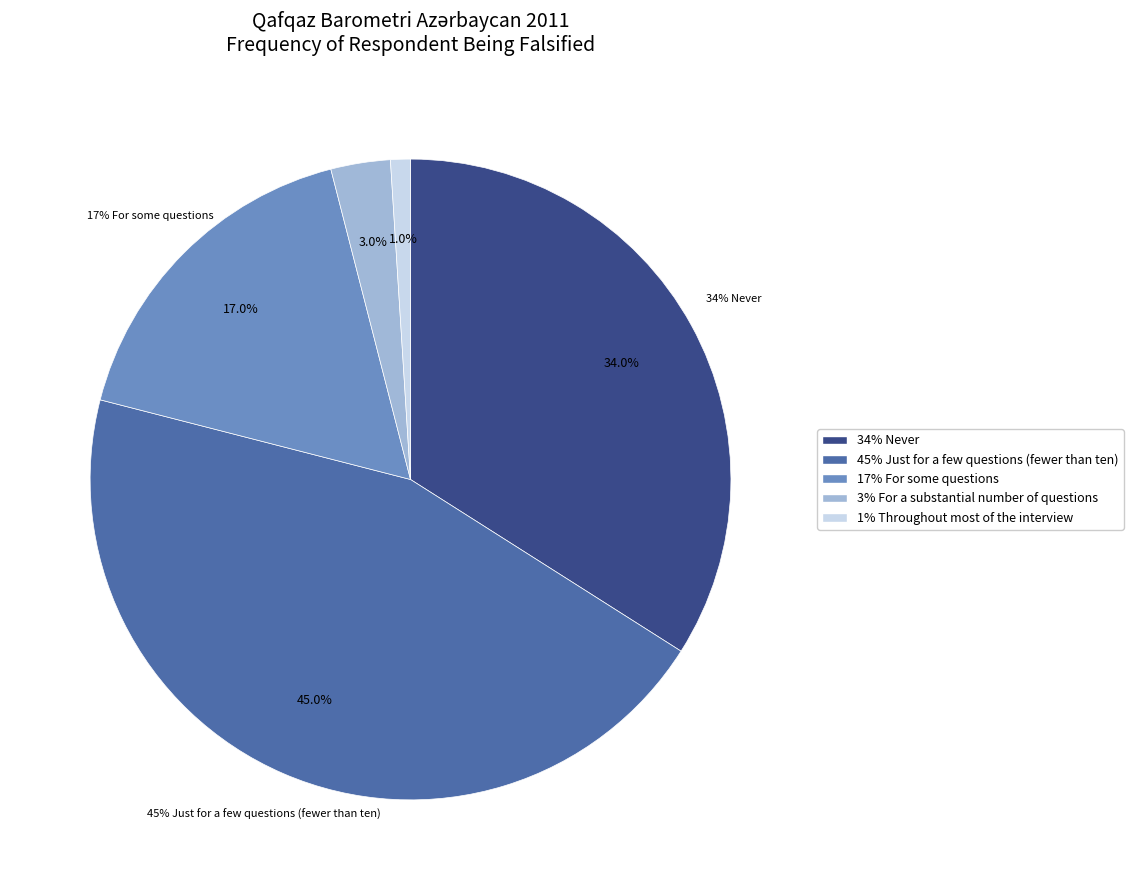

True or false: For a substantial number of questions accounts for 14% of the total.

False